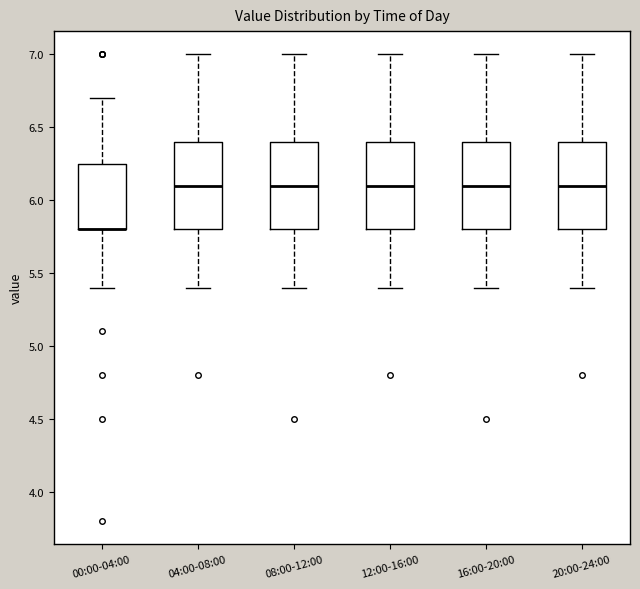

Reading left to right, read every box against the y-axis: the position of its median line, the range the box covers, and the ends of its whiskers. The values are not printed on the chart, so give them approximately, as read against the axis.

00:00-04:00: median 5.80 (drawn on the box's lower edge), box 5.80 to 6.25, whiskers 5.40 to 6.70
04:00-08:00: median 6.10, box 5.80 to 6.40, whiskers 5.40 to 7.00
08:00-12:00: median 6.10, box 5.80 to 6.40, whiskers 5.40 to 7.00
12:00-16:00: median 6.10, box 5.80 to 6.40, whiskers 5.40 to 7.00
16:00-20:00: median 6.10, box 5.80 to 6.40, whiskers 5.40 to 7.00
20:00-24:00: median 6.10, box 5.80 to 6.40, whiskers 5.40 to 7.00